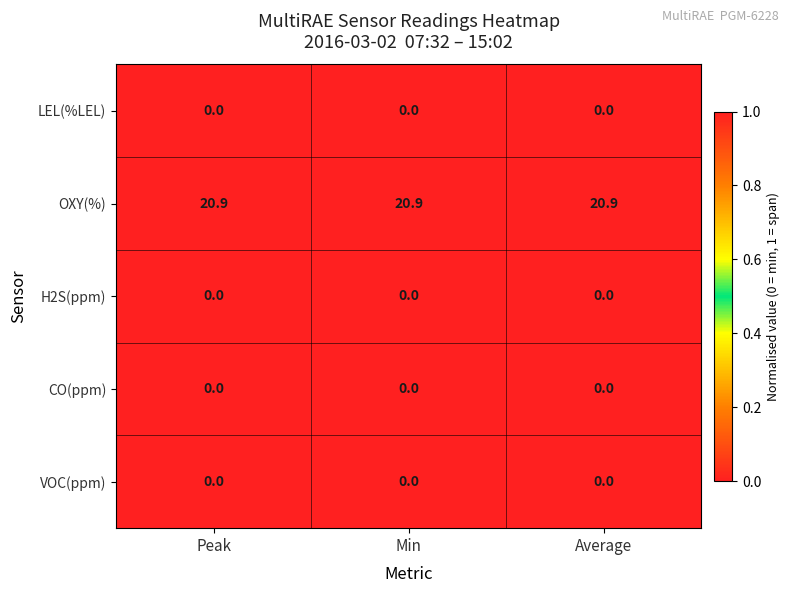

What is the maximum value shown in the chart?

20.9